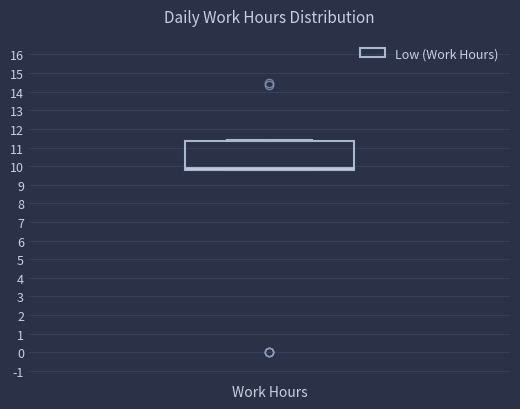

Read this box plot against the y-axis: the position of the median line, the range covered by the box, and the ends of both whiskers. The values are not printed on the chart, so give them approximately, as read against the axis.

median 9.9, box 9.8 to 11.3, whiskers 9.8 to 11.4